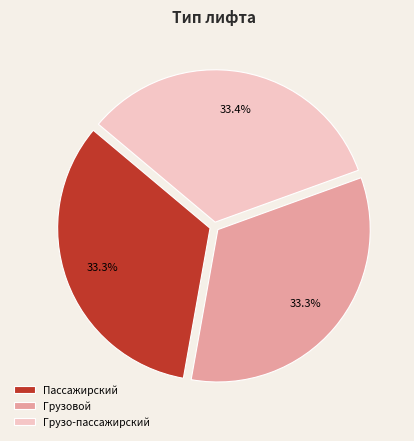

True or false: Грузовой accounts for 33% of the total.

True